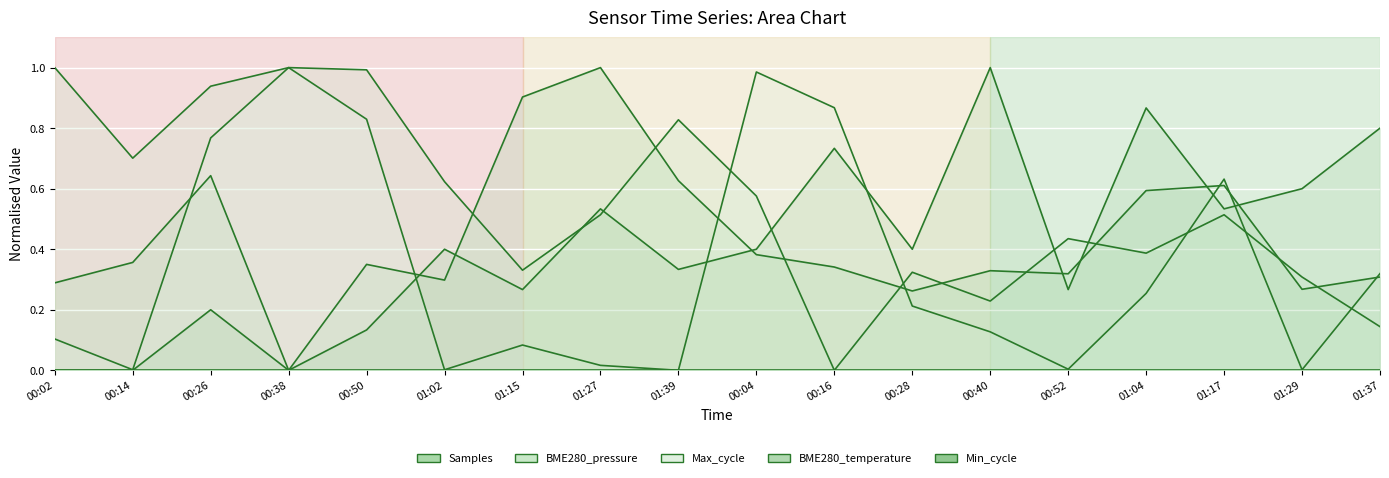

Which series changed the most between 00:26 and 01:37?

BME280_pressure